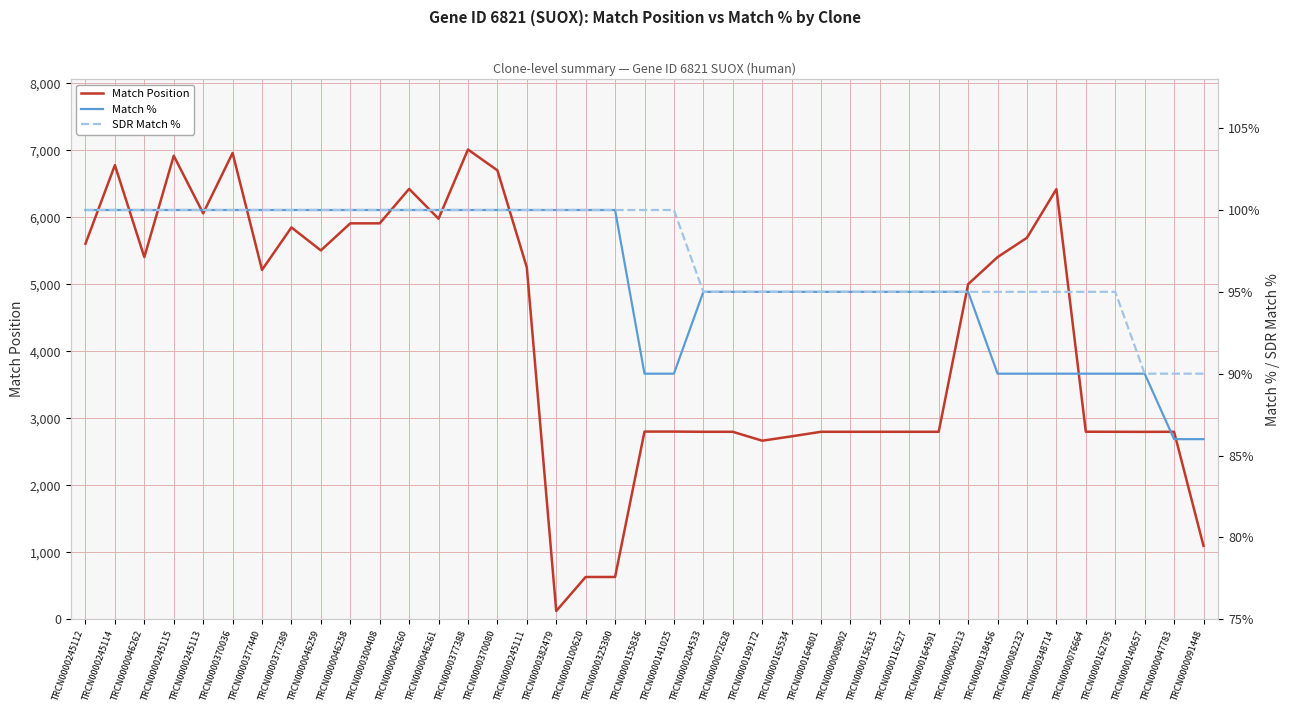

Count the number of categories in the chart.

39